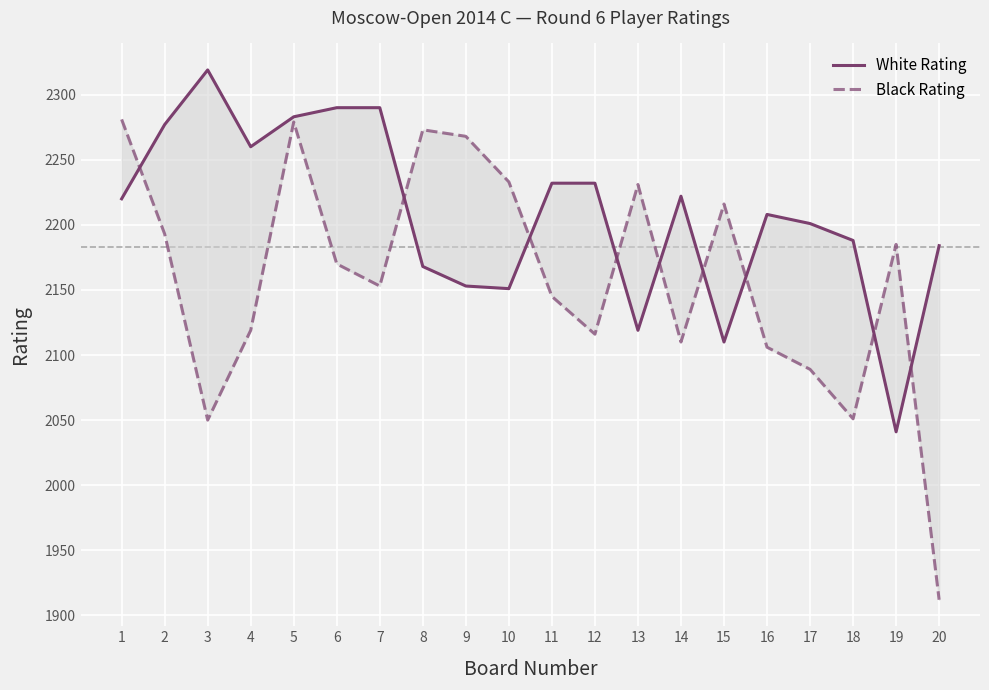

Which category has the highest value in the Black Rating series?

1